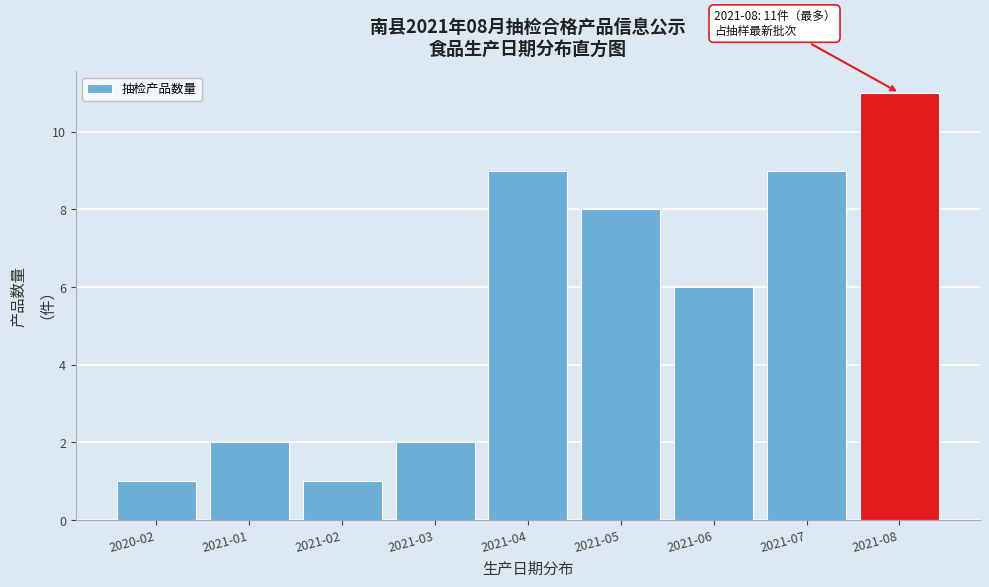

Reading left to right, what are all the values shown in this chart?

1	2	1	2	9	8	6	9	11